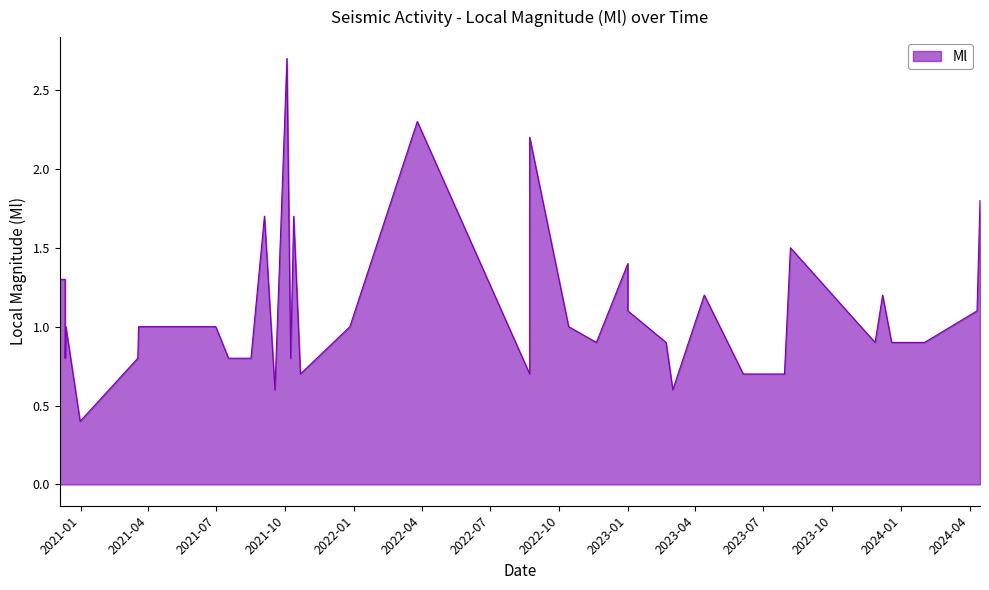

What value does the data have at 7?

1.5